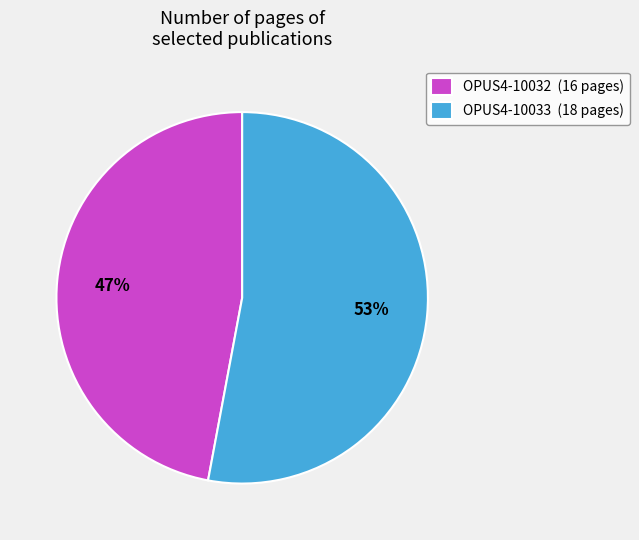

Count the number of slices in the pie.

2